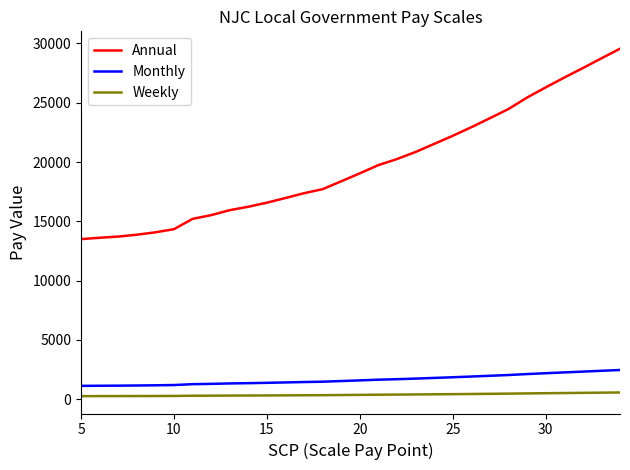

What is the minimum value shown in the chart?

258.9